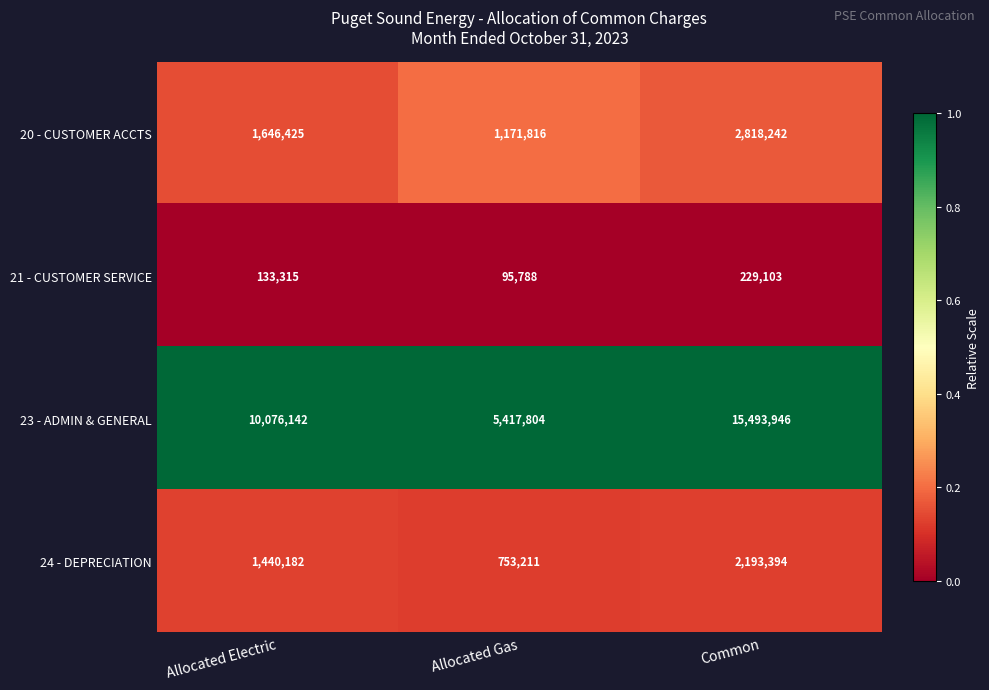

The value of 23 - ADMIN & GENERAL at Allocated Electric is 15124150. True or false?

False